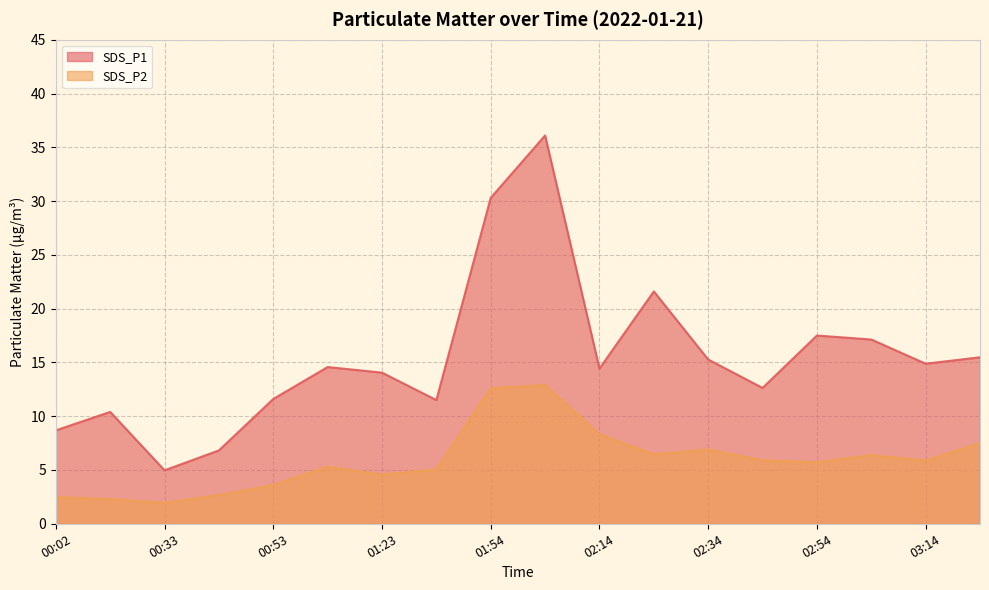

Which series has the largest total across all categories?

SDS_P1